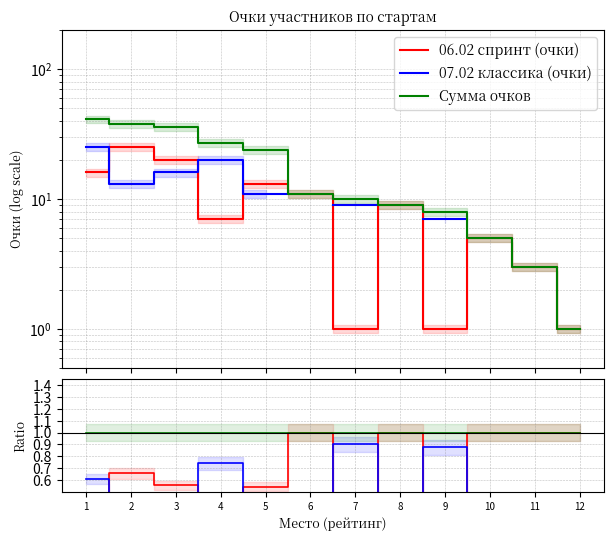

True or false: Сумма очков and 06.02 спринт (очки) cross at least once.

False